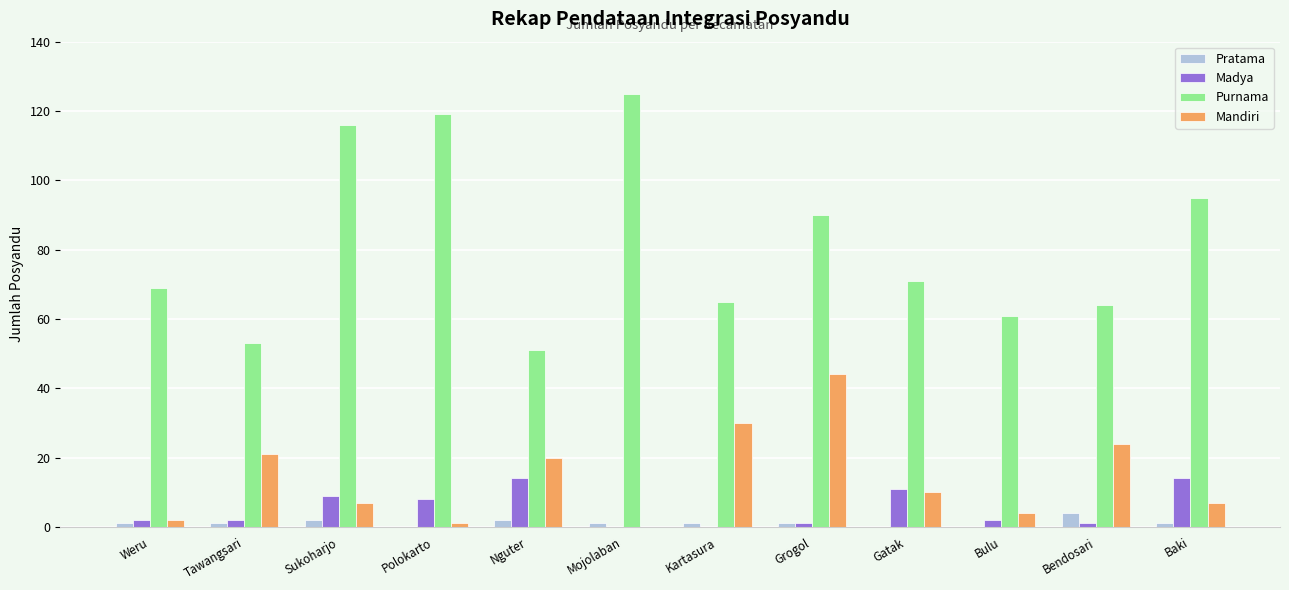

What is the greatest value displayed?

125